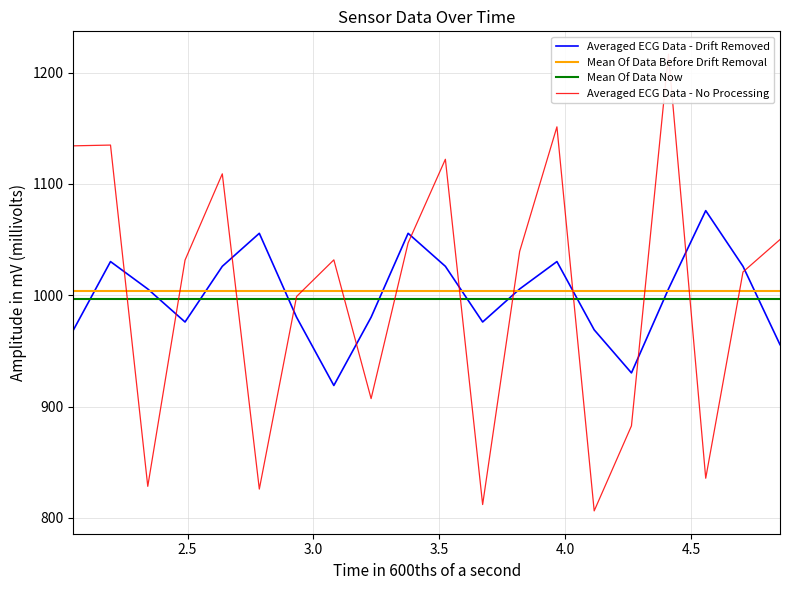

True or false: Mean Of Data Before Drift Removal and Mean Of Data Now intersect in this chart.

False